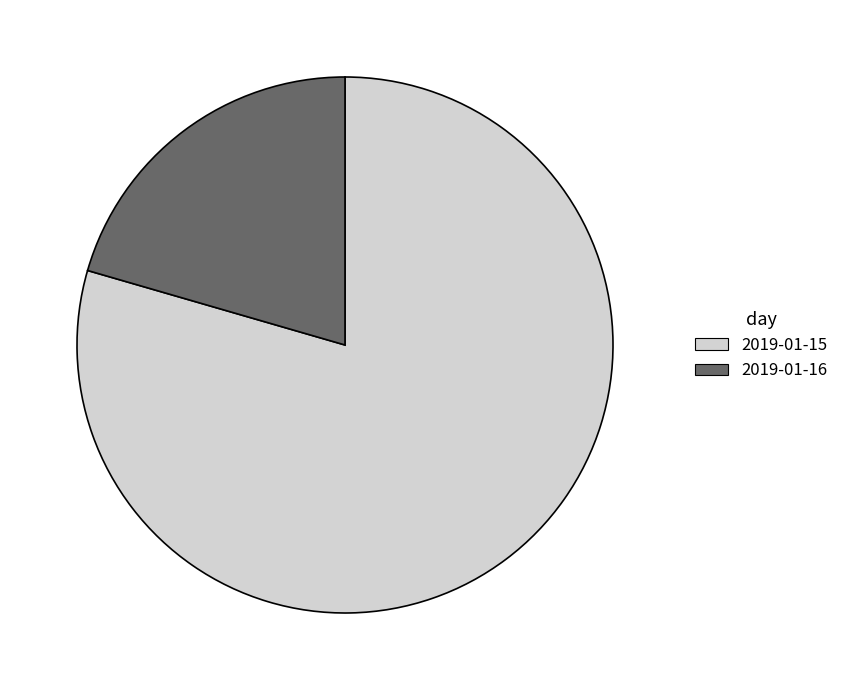

Which category has the biggest portion of the pie?

2019-01-15